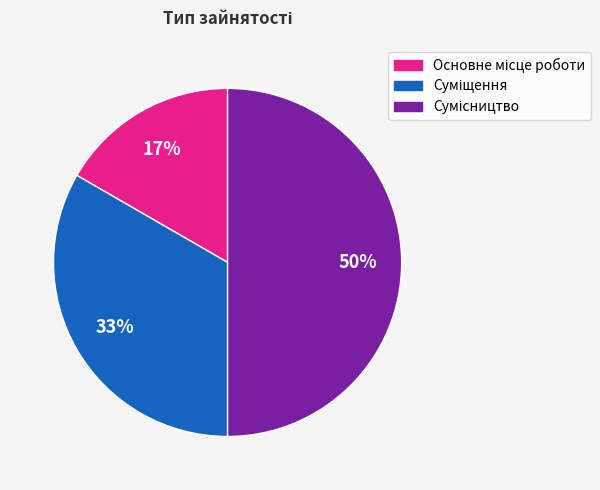

To the nearest percent, what is the difference between the largest and smallest slice percentages?

33%